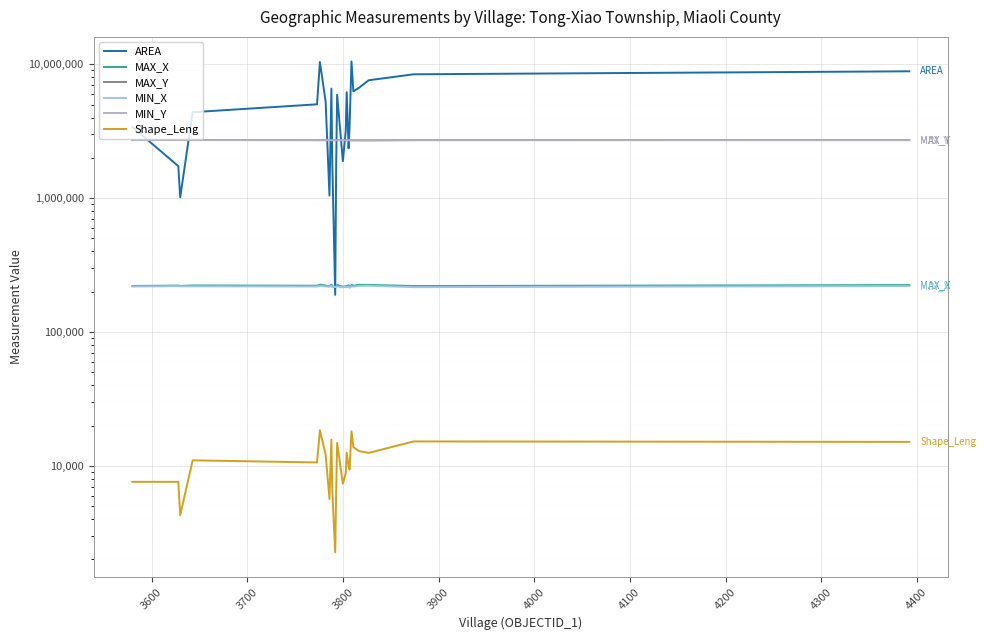

True or false: MAX_Y and Shape_Leng intersect in this chart.

False